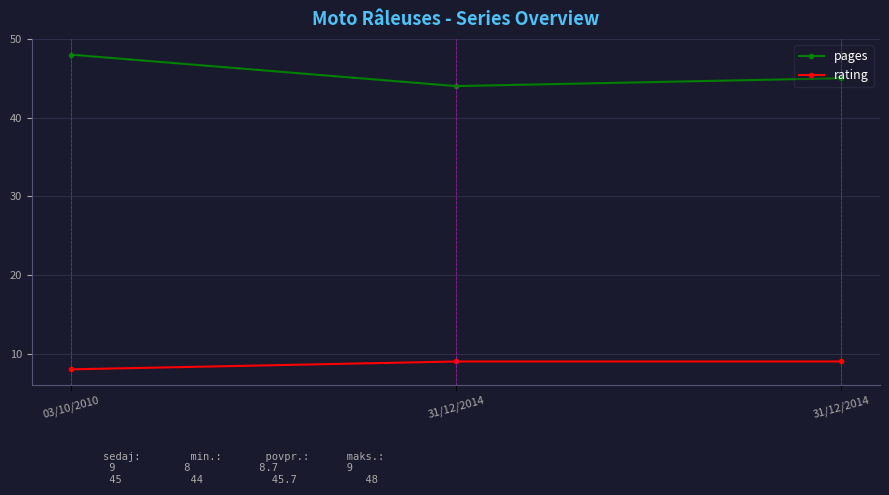

How many lines are shown in the chart?

2